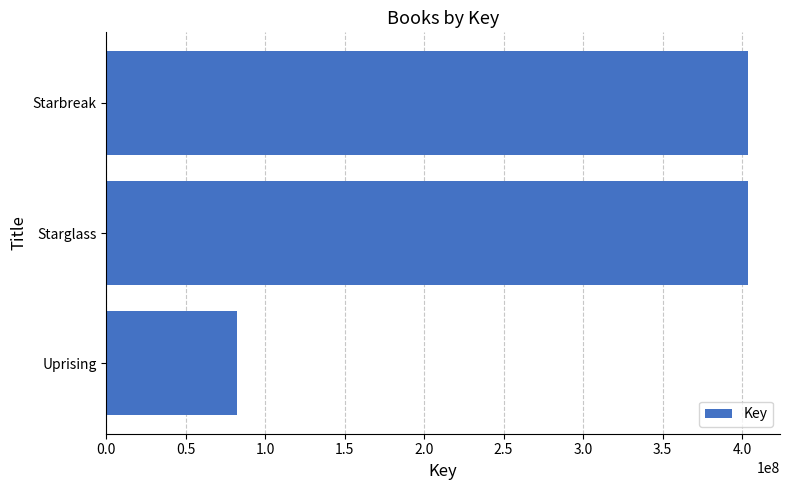

Where is the data nearest to the value 243002652?

Starglass